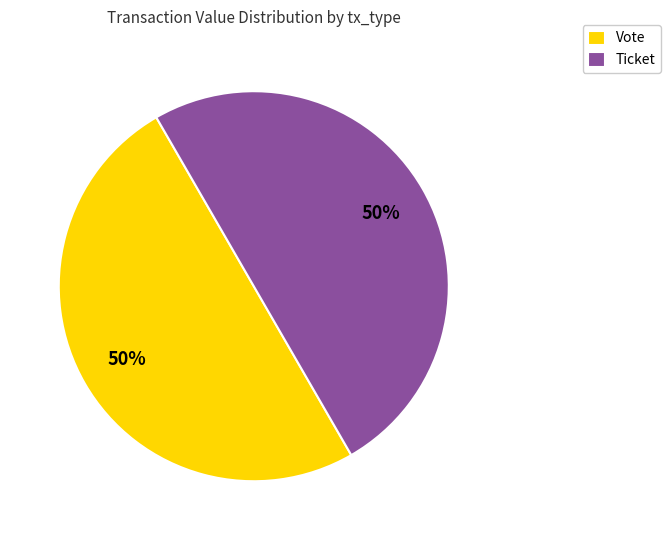

True or false: Vote accounts for 60% of the total.

False